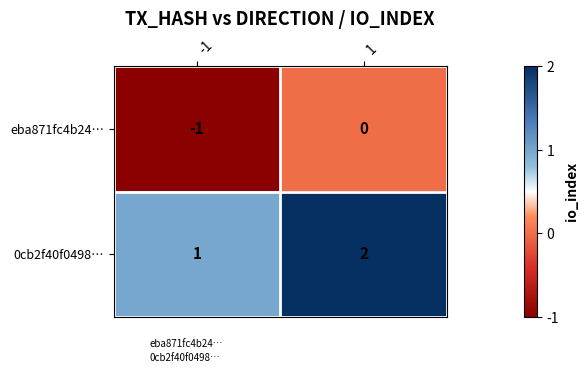

The value of 0cb2f40f0498… at 1 is 1. True or false?

False